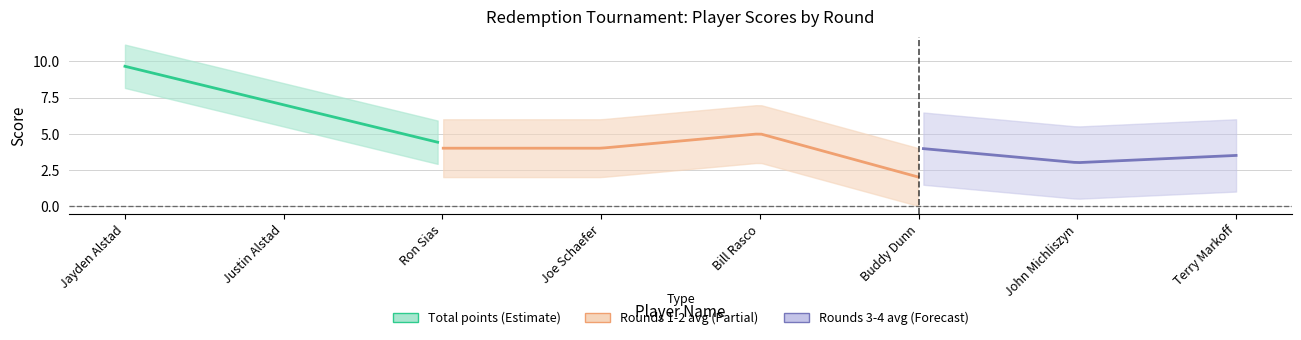

The Round 1 Score series shows 1.4 at Buddy Dunn. True or false?

False